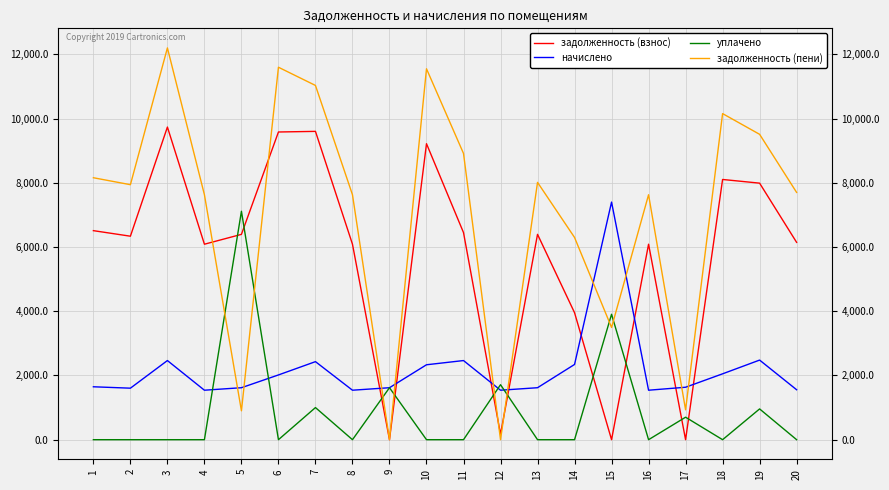

Which series has the largest range (max minus min)?

задолженность (пени)